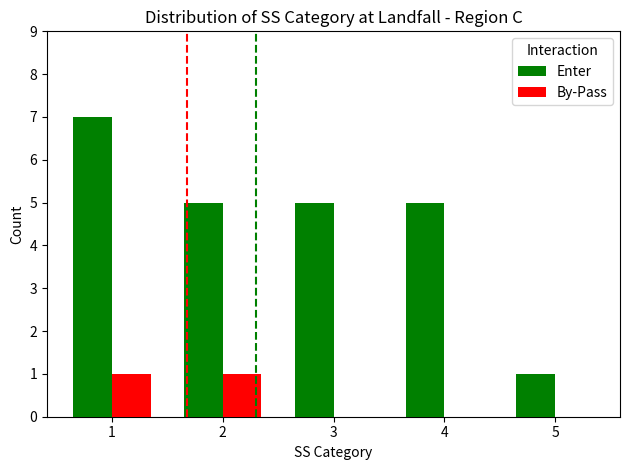

Count the number of categories in the chart.

5